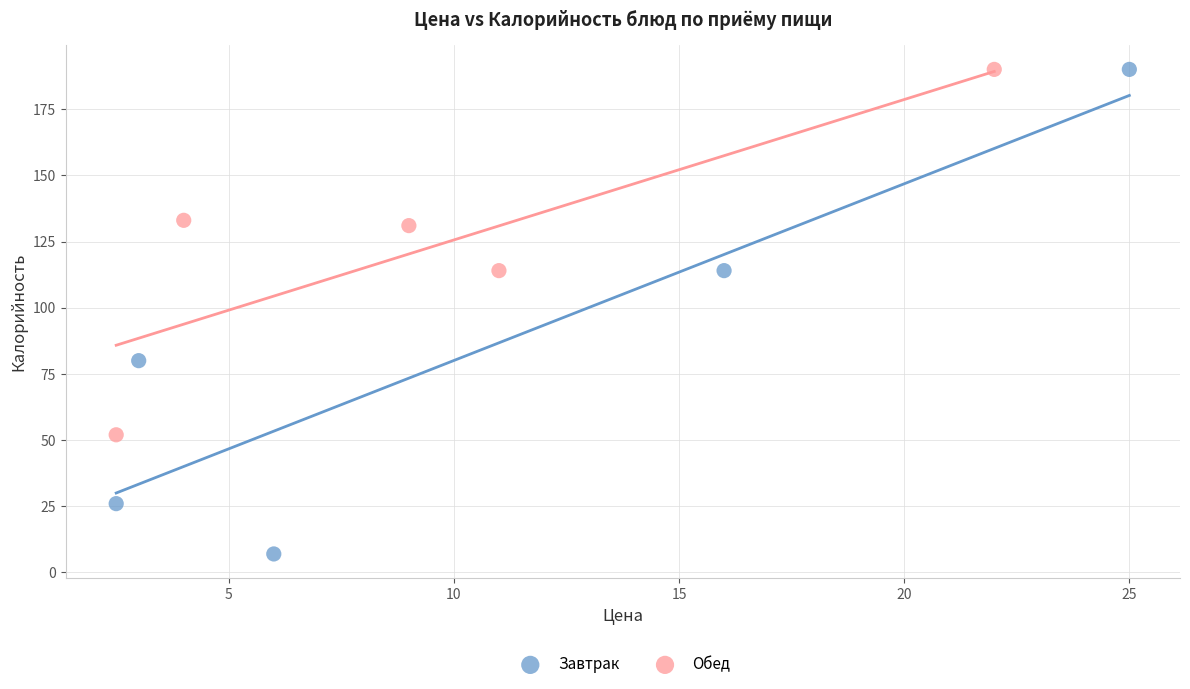

Which series contains the lowest Y value?

Завтрак